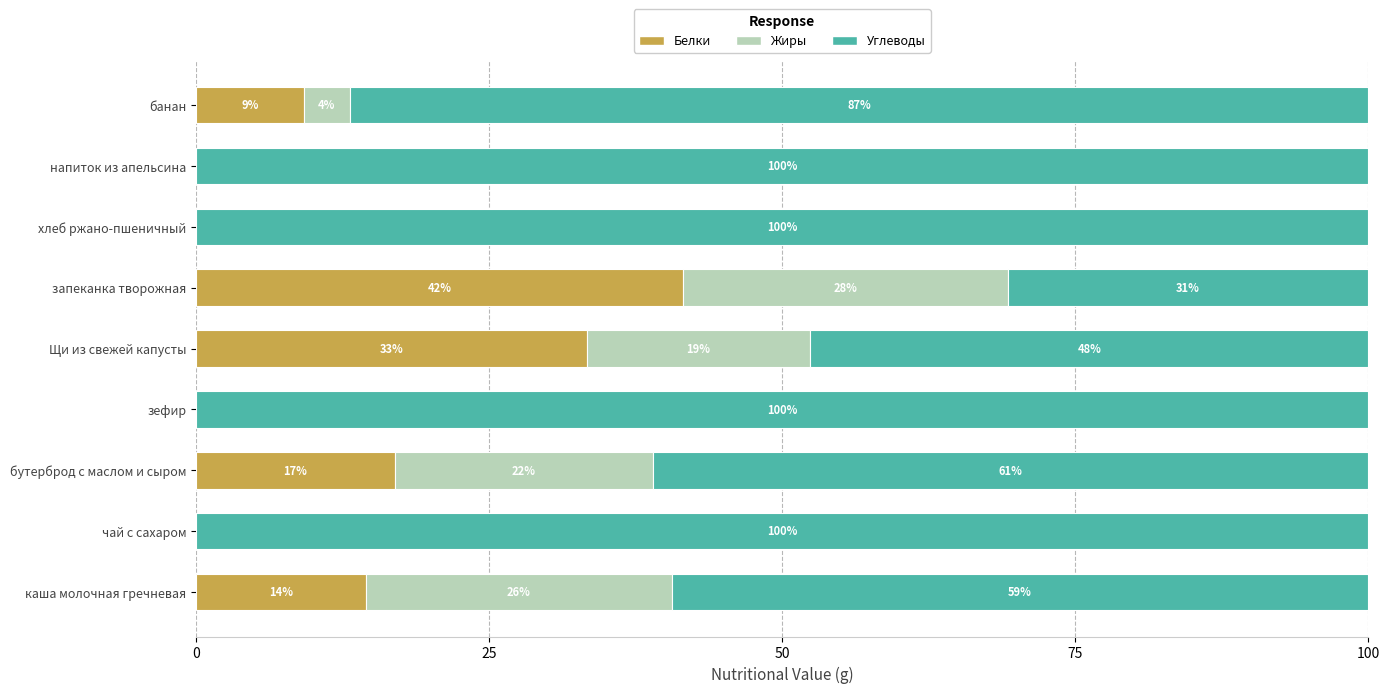

Which category has the highest value in the Белки series?

запеканка творожная